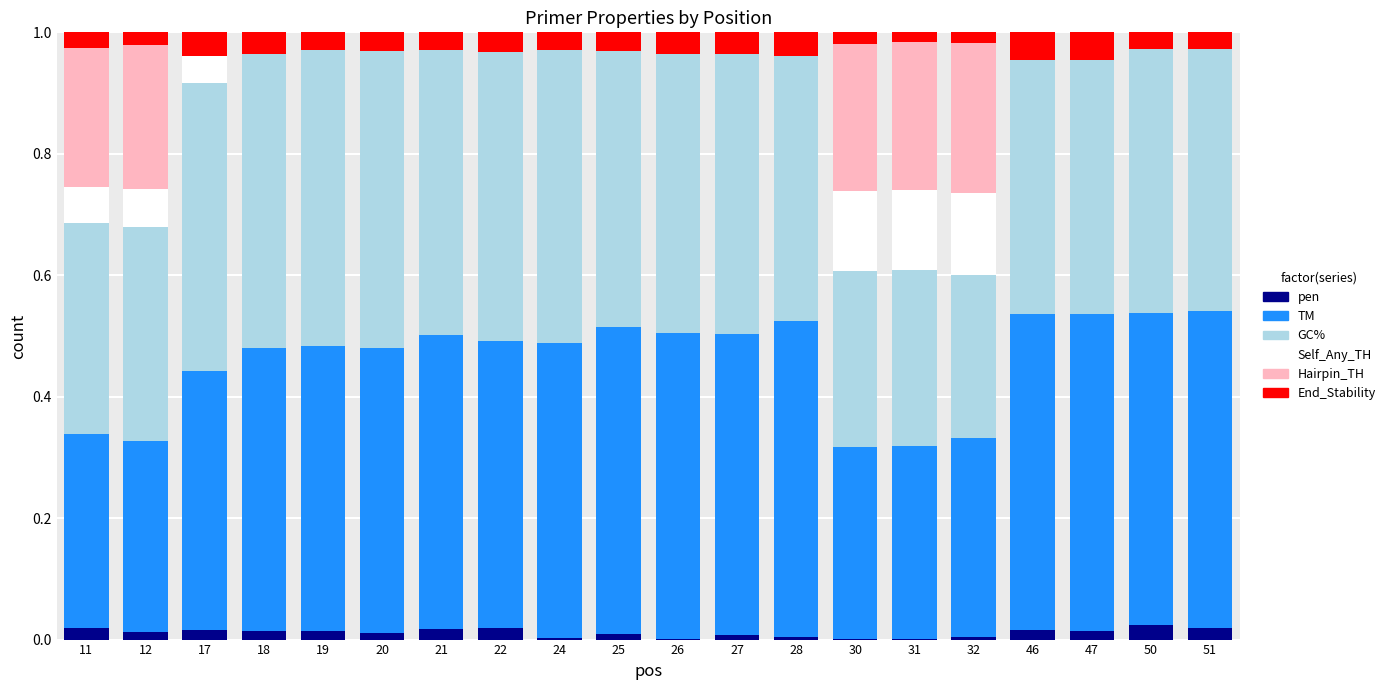

True or false: PRIMER_RIGHT_0_TM has a value of 0.5 at 27.

True